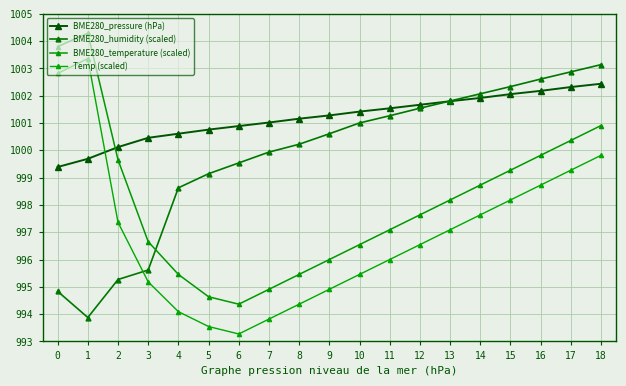

What is the sum of the Temp (scaled) values at 8 and 3?

1989.5